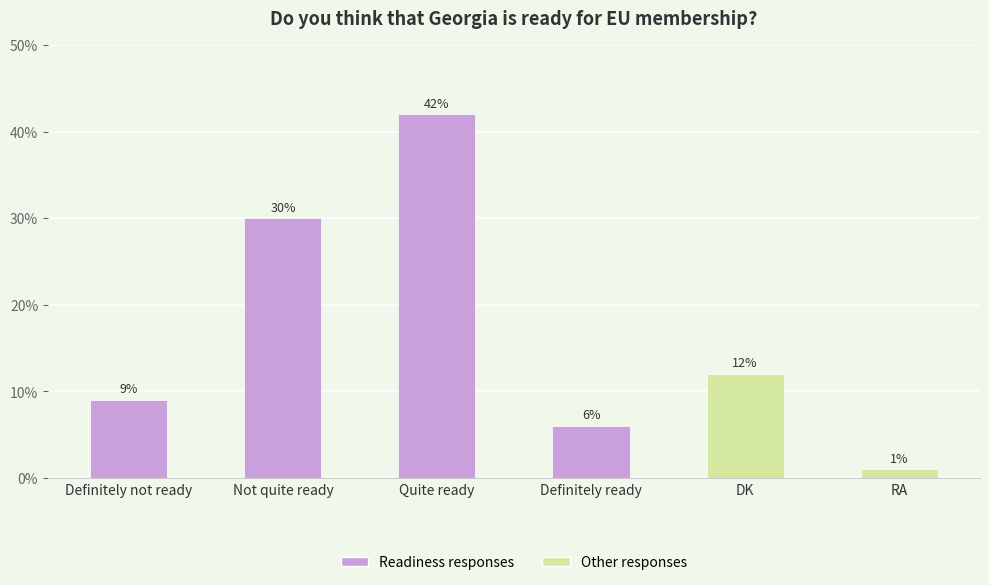

The value at Quite ready is 42. True or false?

True